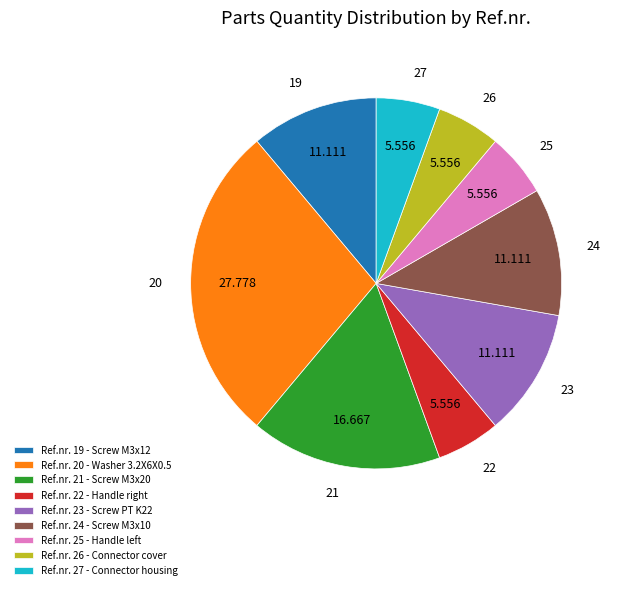

Combined, do Ref.nr. 26 - Connector cover and Ref.nr. 24 - Screw M3x10 account for over 50%?

No